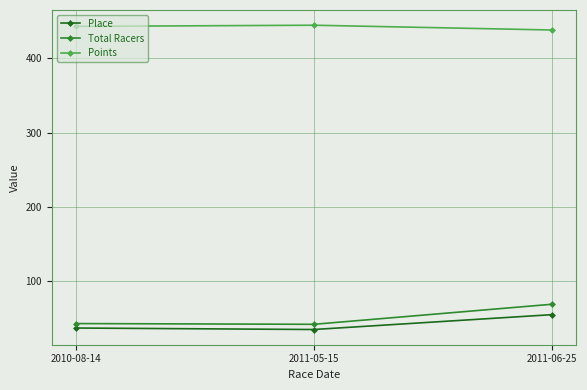

The value of Place at 2011-06-25 is 90.1. True or false?

False